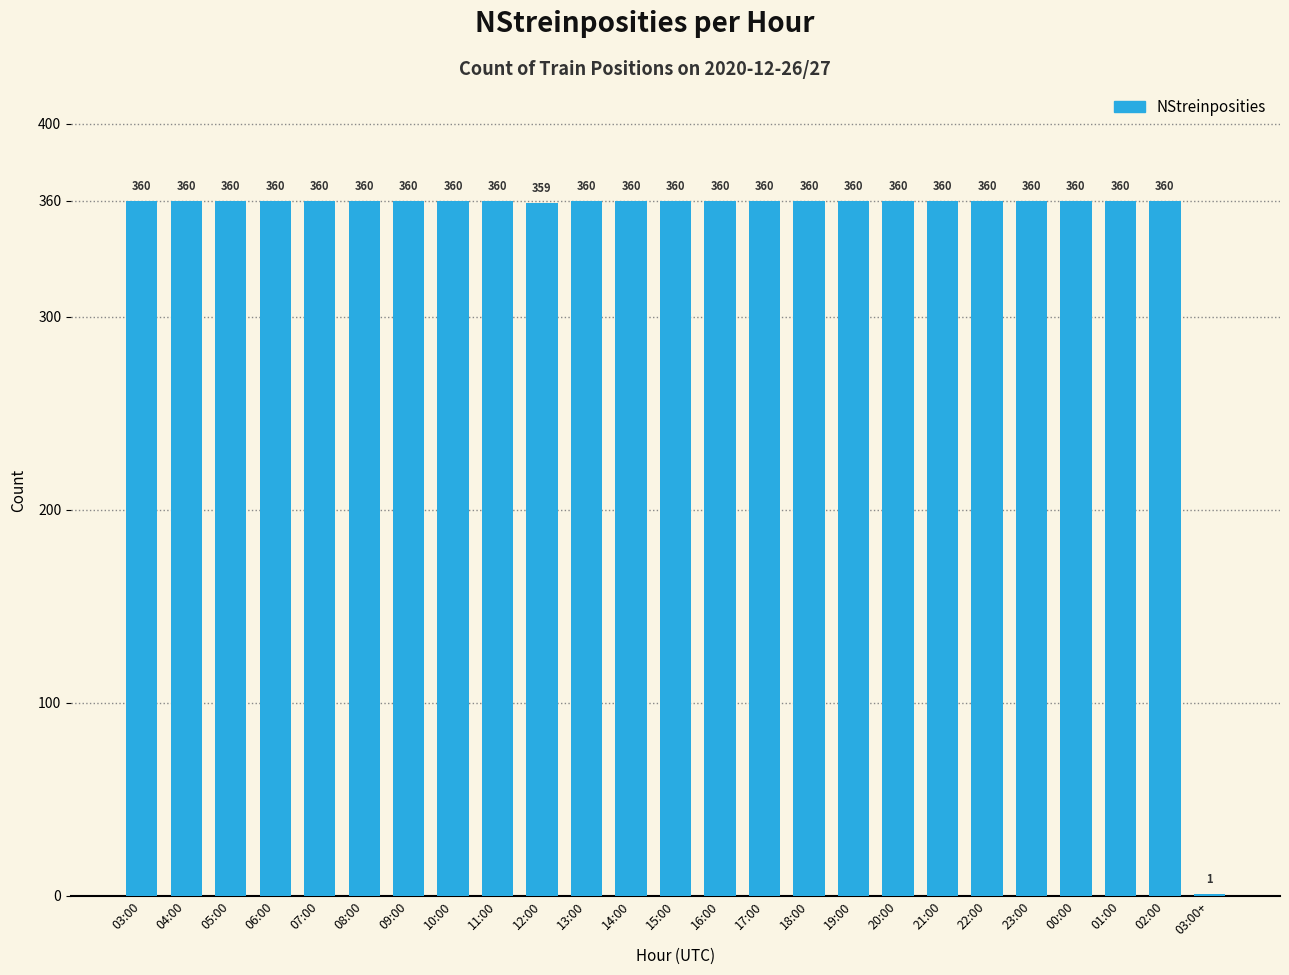

Reading left to right, transcribe all the data shown in this chart.

360	360	360	360	360	360	360	360	360	359	360	360	360	360	360	360	360	360	360	360	360	360	360	360	1